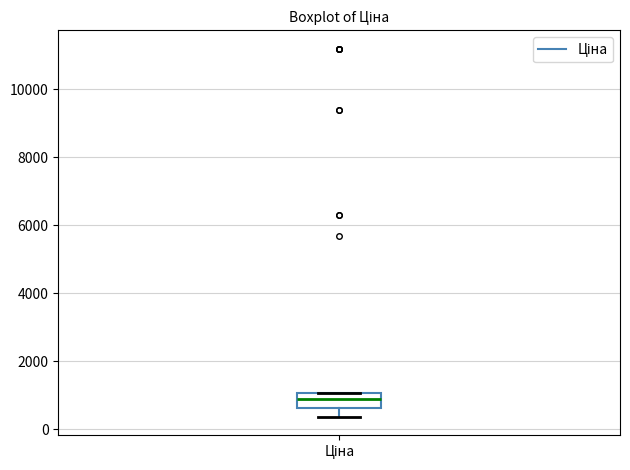

Transcribe this box plot: give where the median line is, the range the box spans, and where the two whiskers end, as read against the y-axis. The values are not printed on the chart, so give them approximately, as read against the axis.

median 800, box 600 to 1000, whiskers 400 to 1000